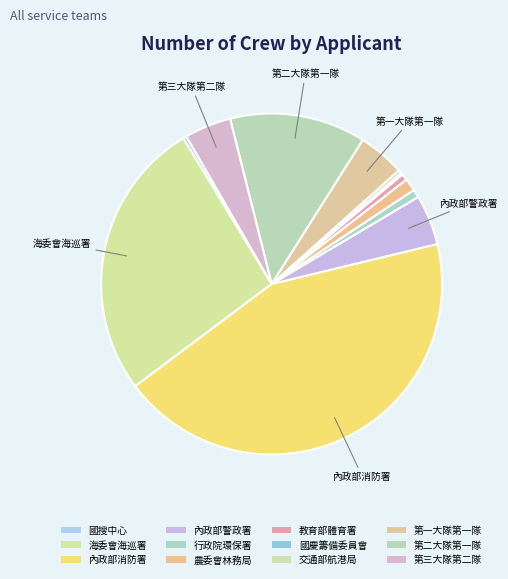

To the nearest percent, what is the combined percentage of 第三大隊第二隊 and 國搜中心?

5%